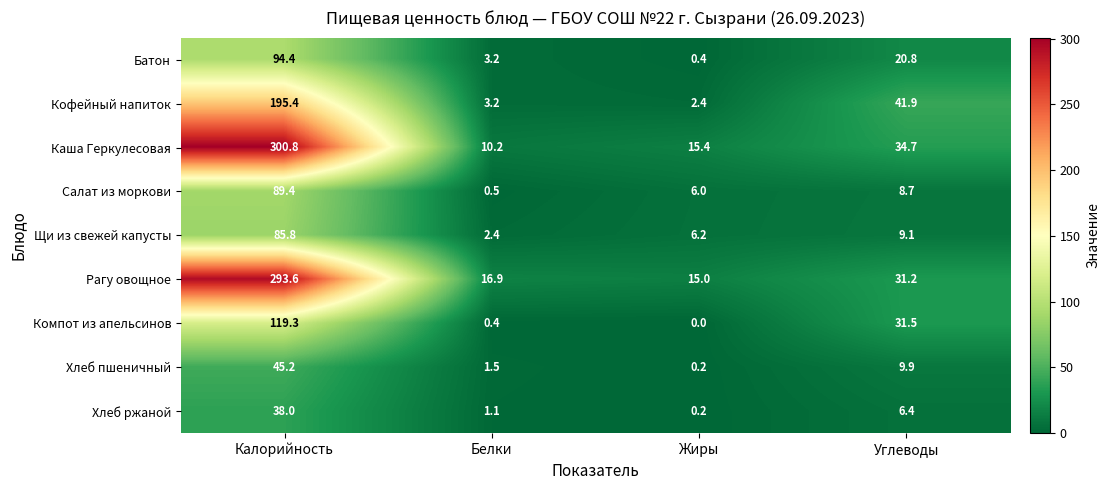

Which series has the largest range (max minus min)?

Каша Геркулесовая